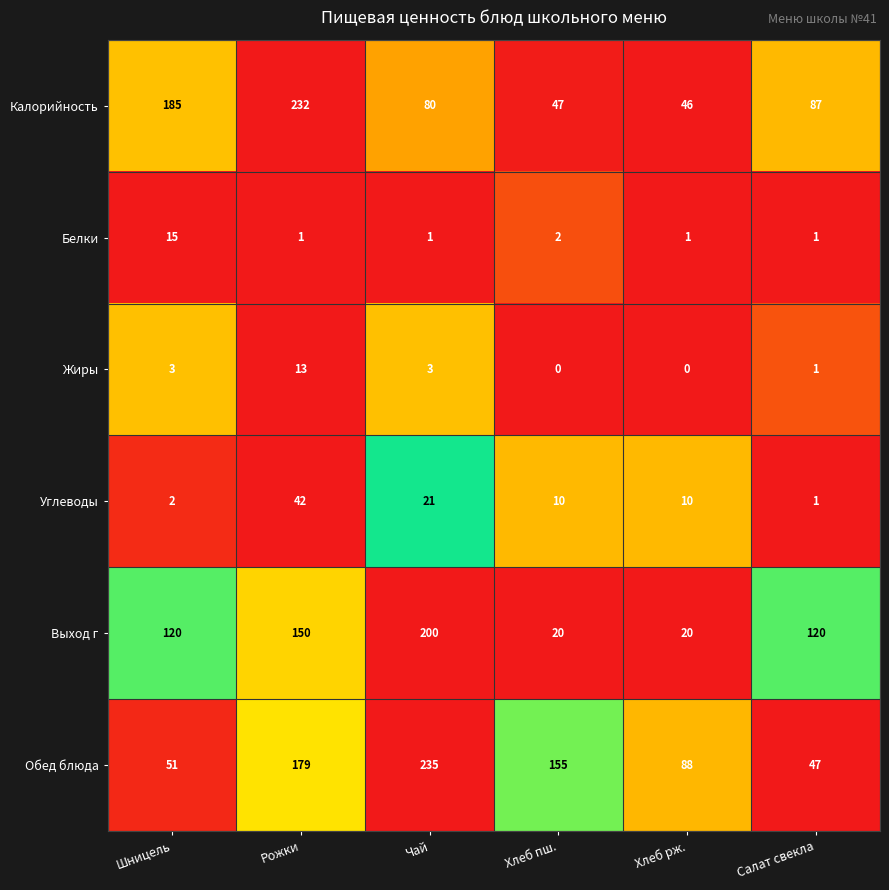

The Углеводы series shows 15 at Хлеб рж.. True or false?

False